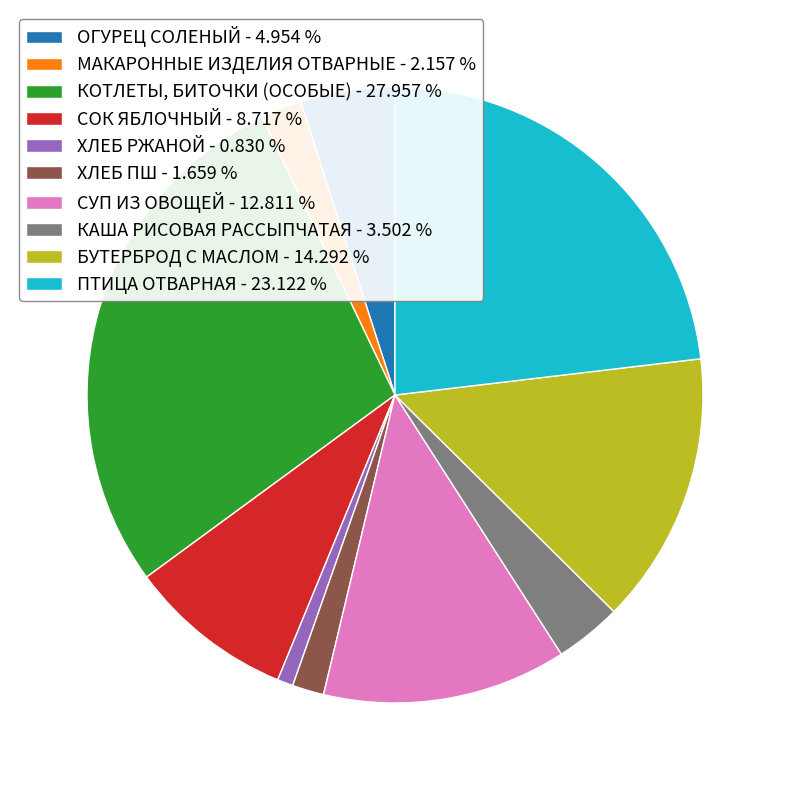

Approximately how many times larger is the value at СУП ИЗ ОВОЩЕЙ compared to ХЛЕБ ПШ?

7.7